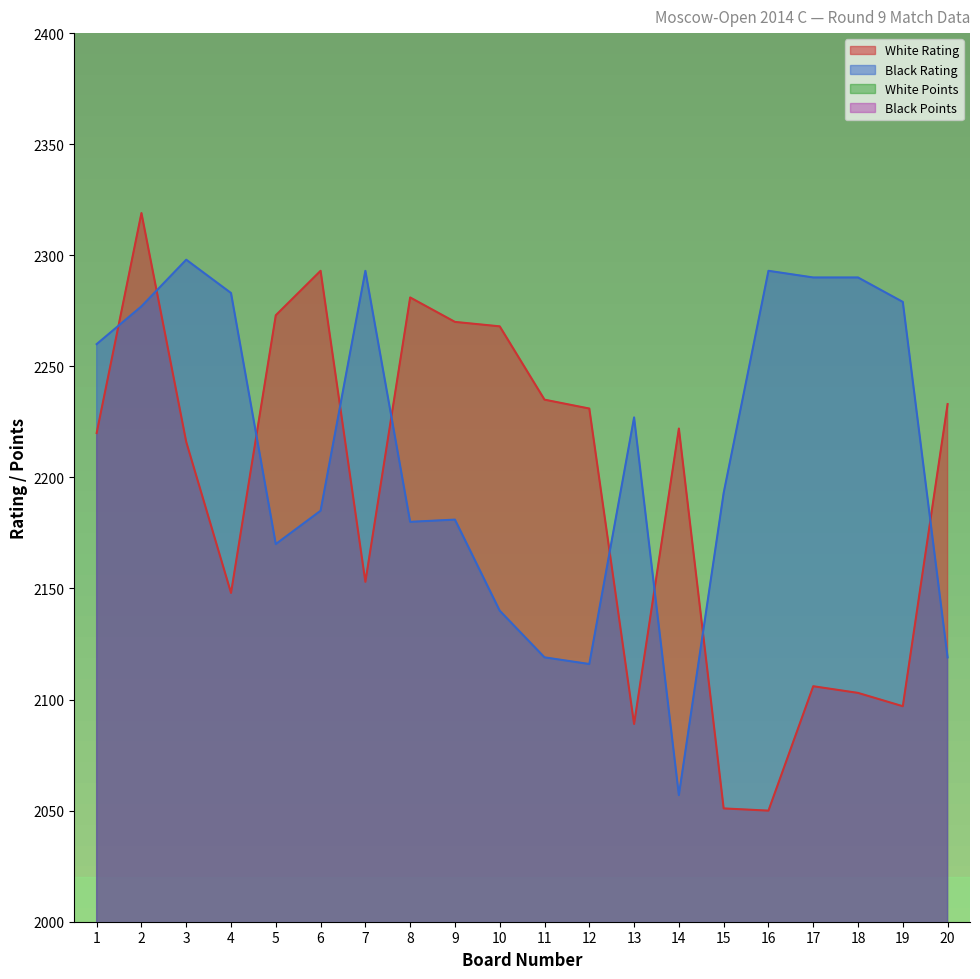

What is the minimum value shown in the chart?

5.5